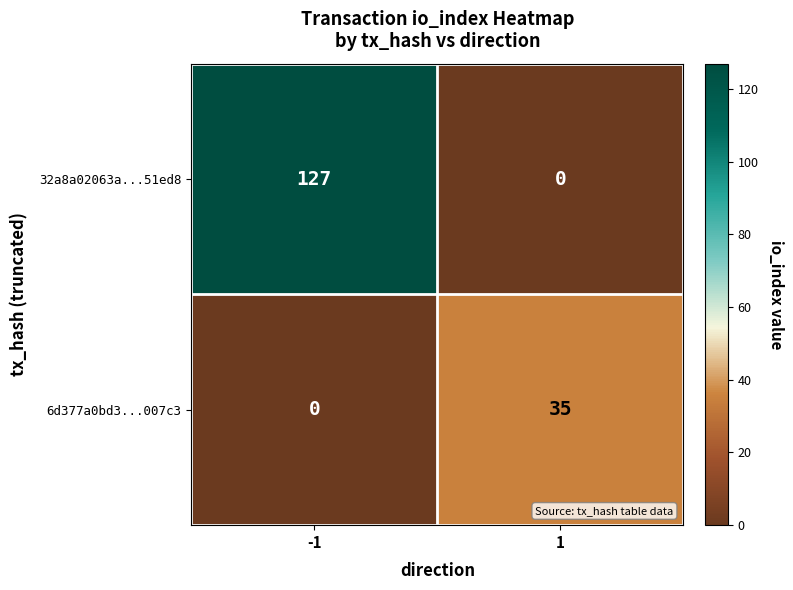

What is the maximum value shown in the chart?

127